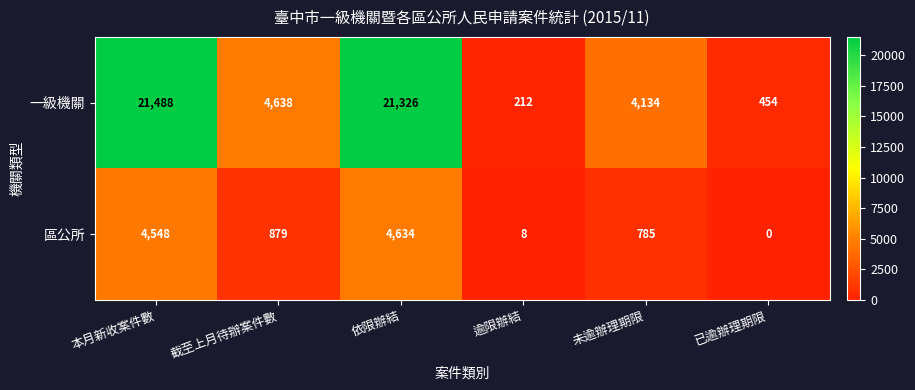

Which category has the lowest value across all series?

已逾辦理期限